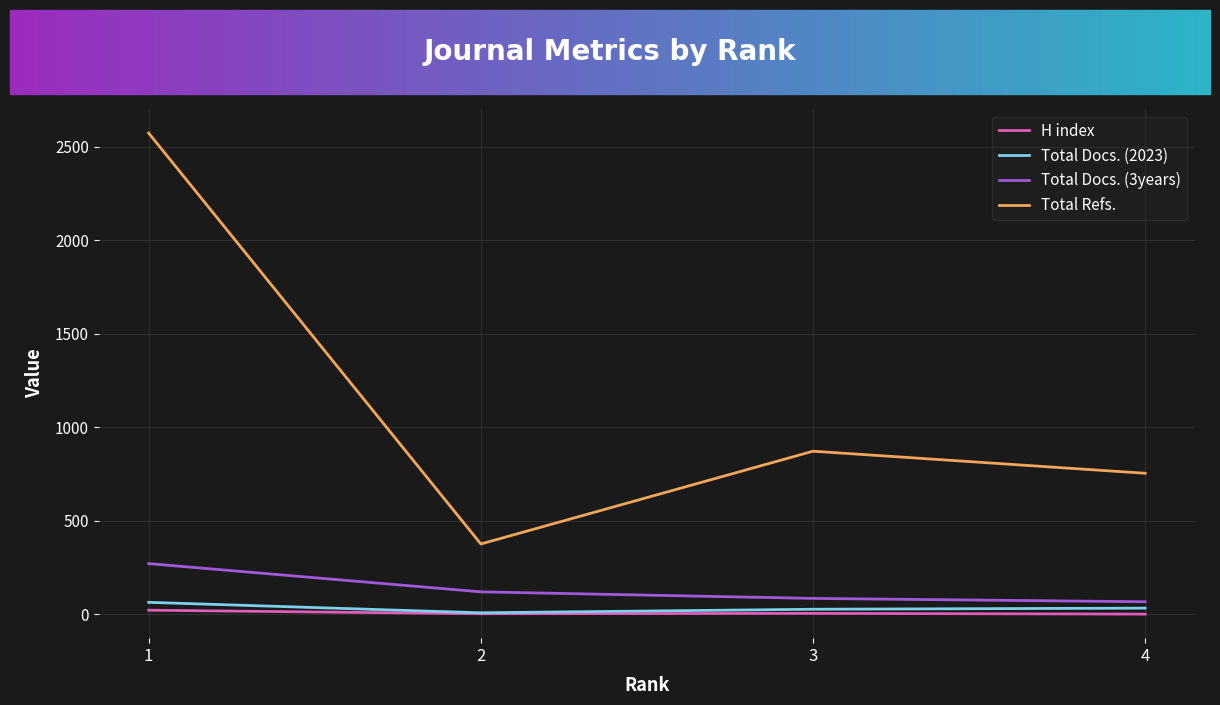

Which series changed the most between 1 and 4?

Total Refs.